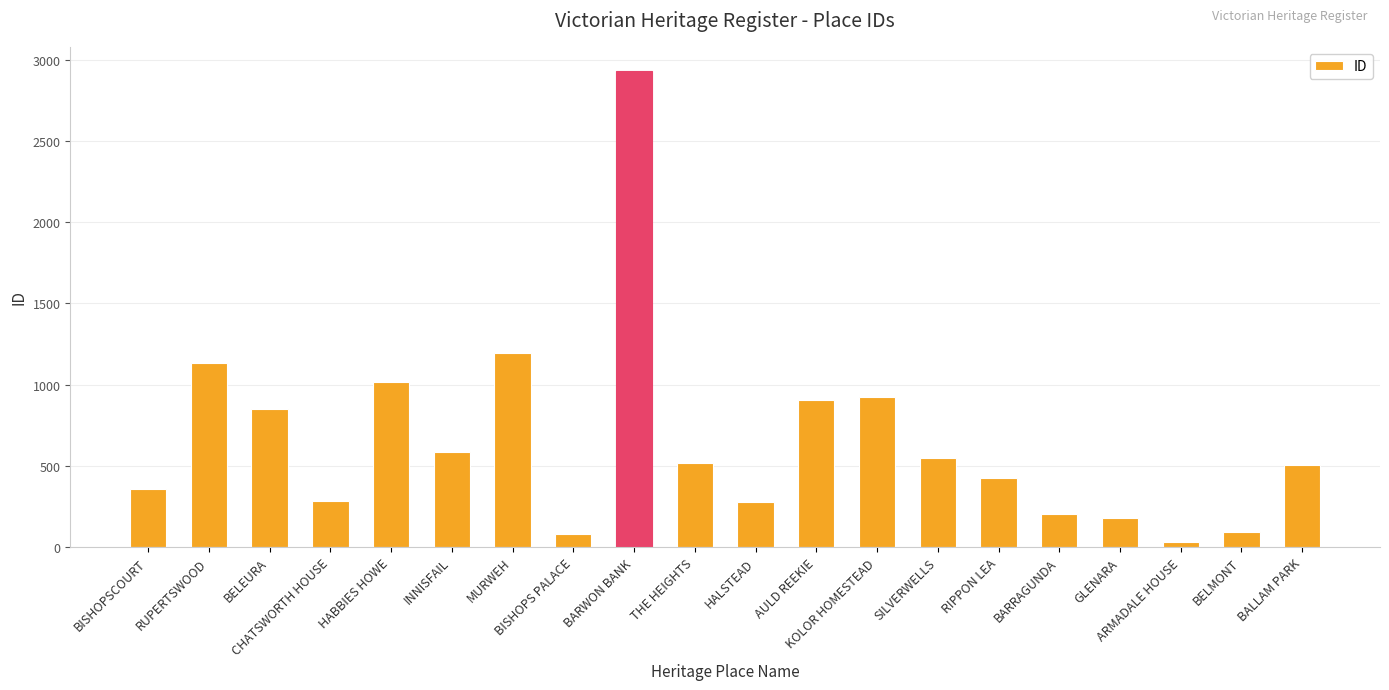

Where does the data first go above 517?

RUPERTSWOOD